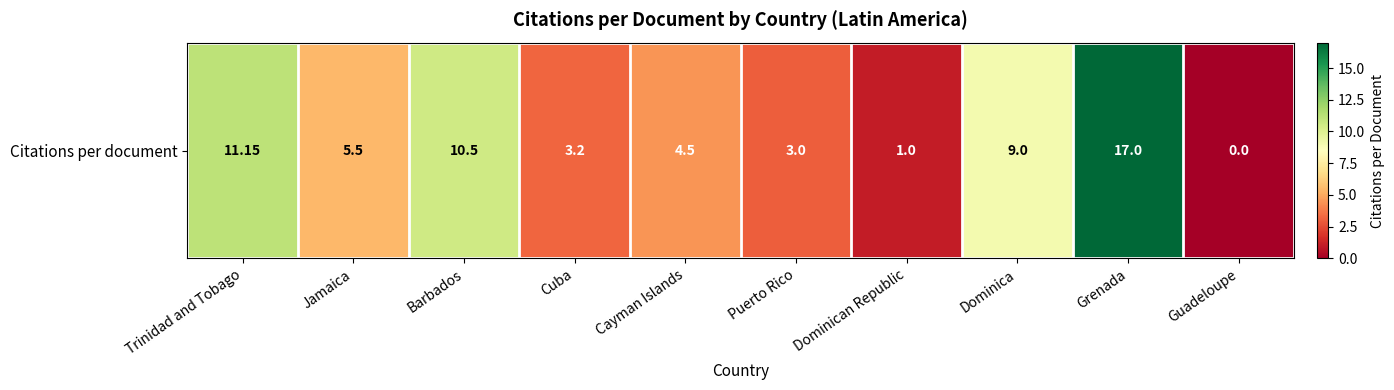

Which label corresponds to the smallest value in the chart?

Guadeloupe